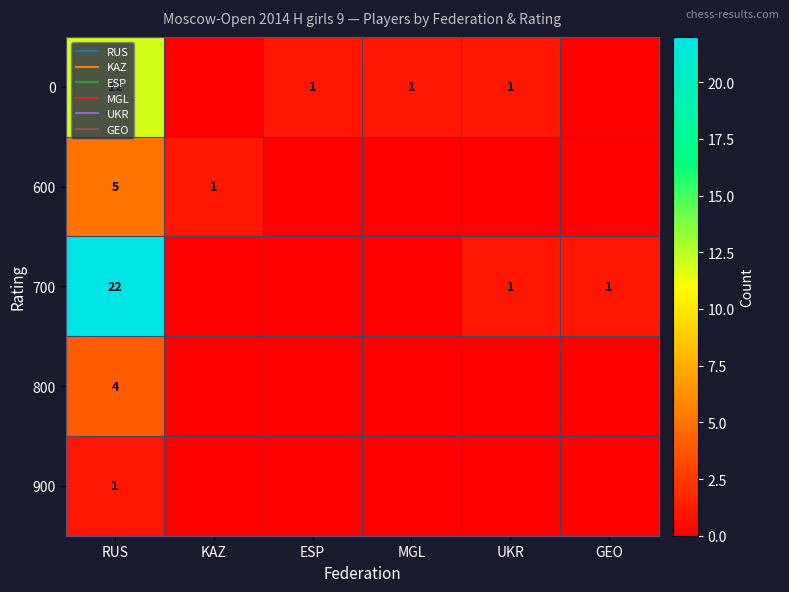

Which has a higher value, GEO or RUS?

RUS